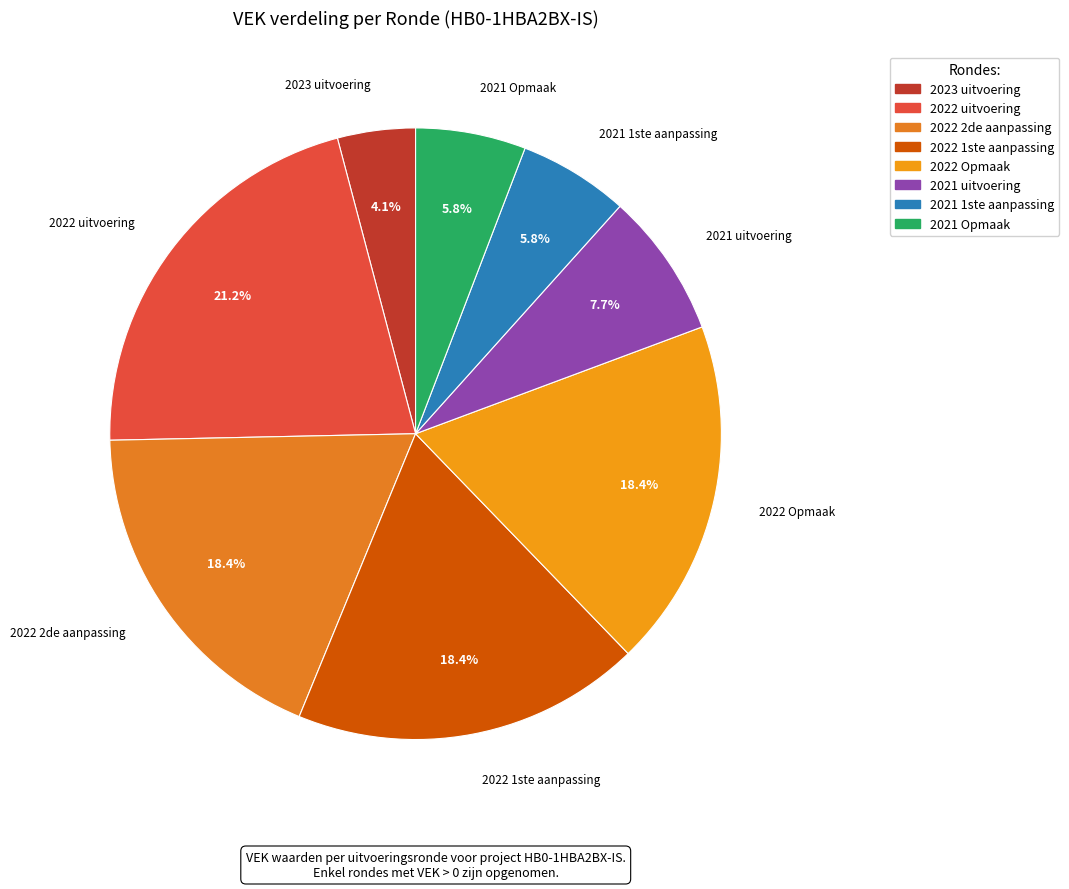

To the nearest percent, what is the combined percentage of 2022 1ste aanpassing and 2023 uitvoering?

23%